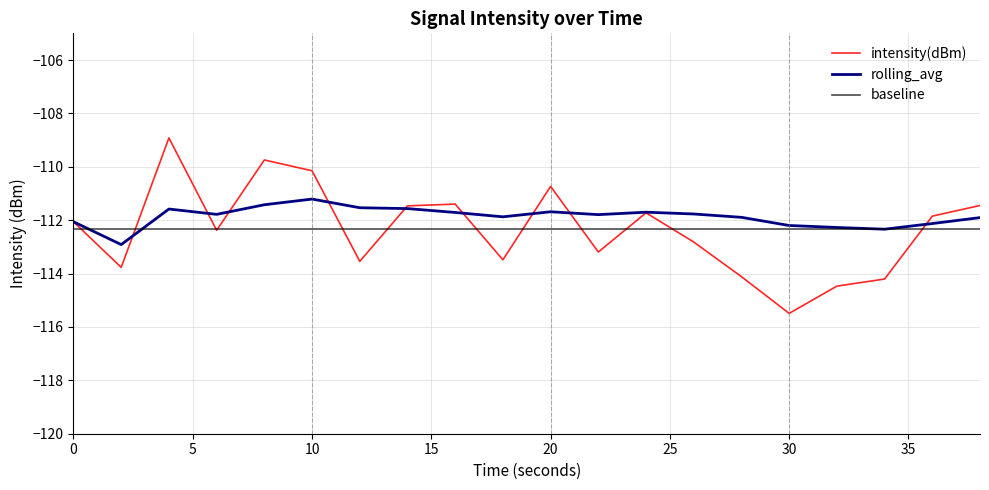

What is the lowest value of the rolling_avg series?

-112.9